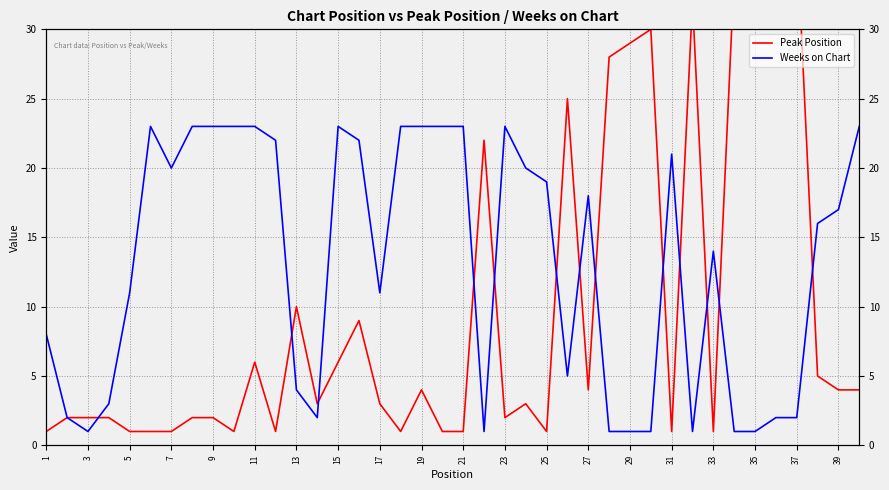

Rank the series by their average value, from highest to lowest.

Weeks on Chart, Peak Position